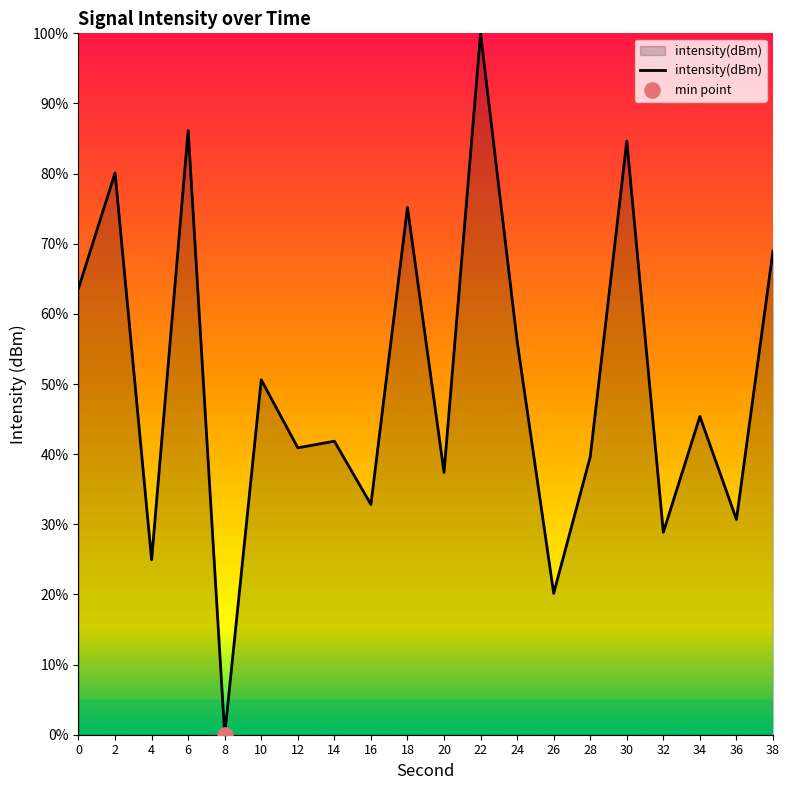

What is the change in value from 0 to 2?

+16.4